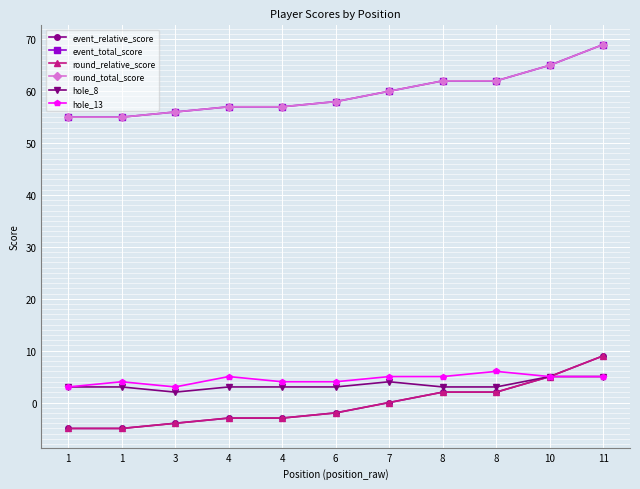

Read the event_total_score value at 8.

62